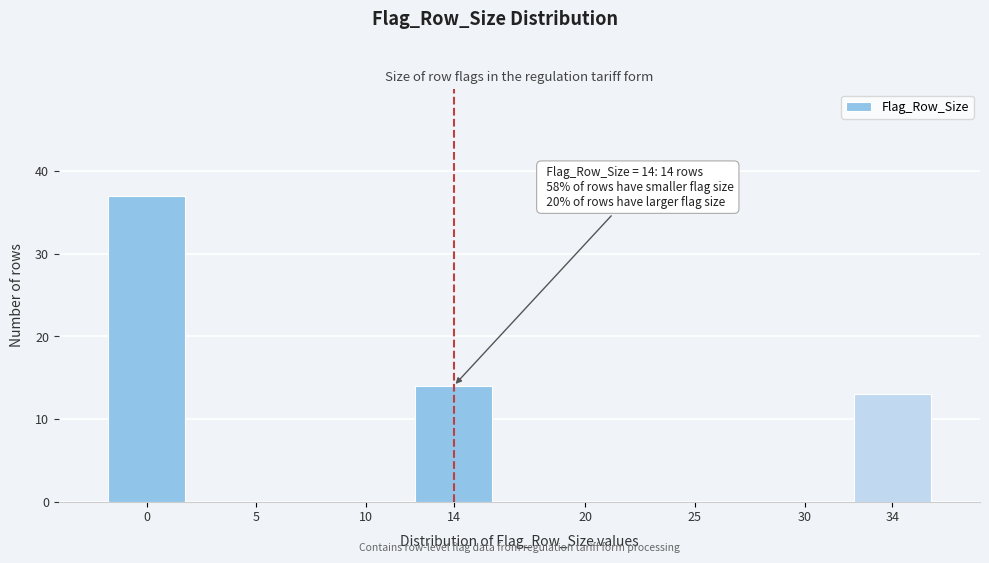

Reading left to right, list all the values displayed in this chart.

0=37	5=0	10=0	14=14	20=0	25=0	30=0	34=13